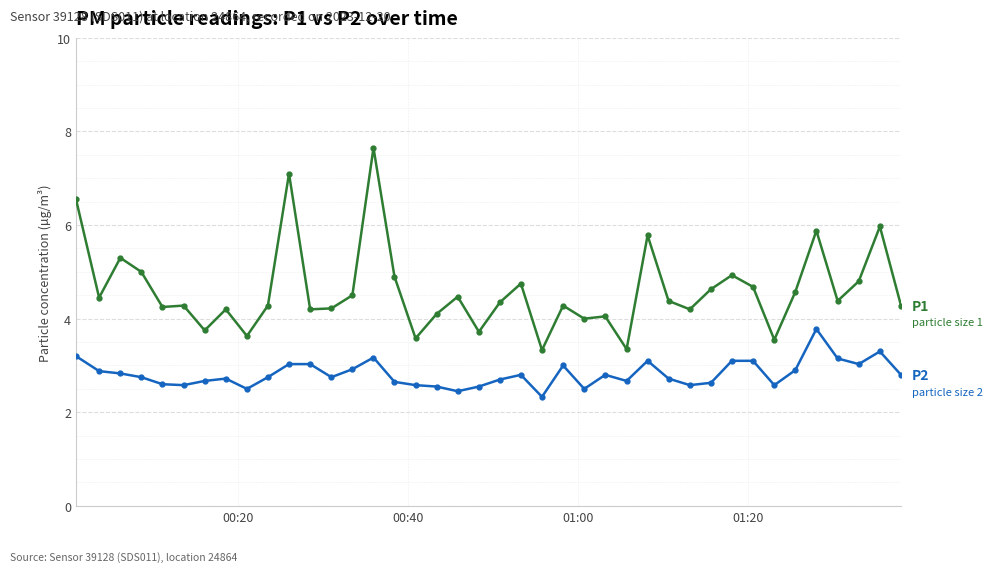

What is the smallest value displayed?

2.3